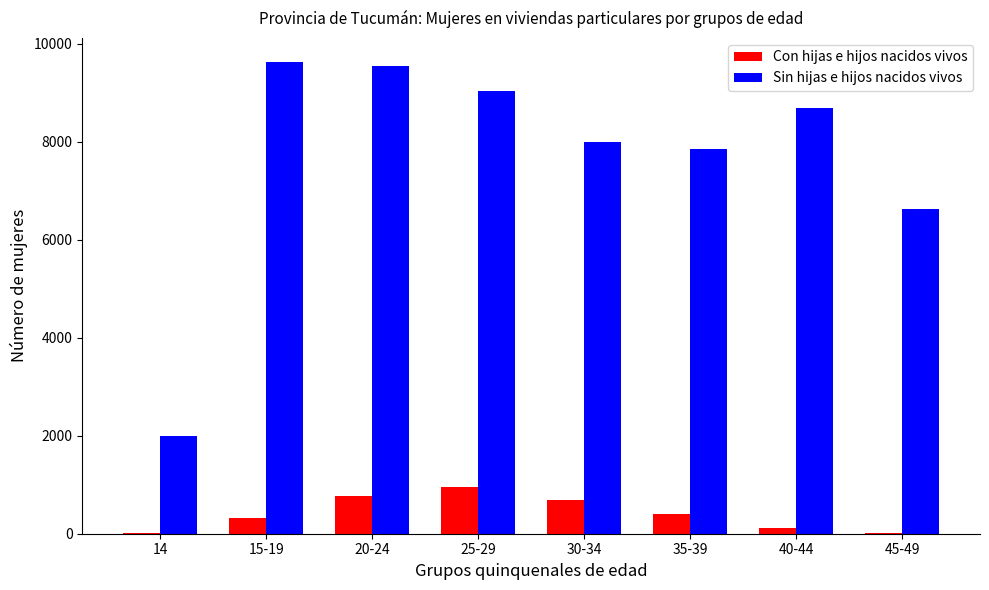

Reading left to right, extract all data points from this chart.

Con hijas e hijos nacidos vivos: 14=15	15-19=324	20-24=775	25-29=949	30-34=690	35-39=405	40-44=107	45-49=15
Sin hijas e hijos nacidos vivos: 14=1992	15-19=9634	20-24=9550	25-29=9033	30-34=8002	35-39=7860	40-44=8678	45-49=6629